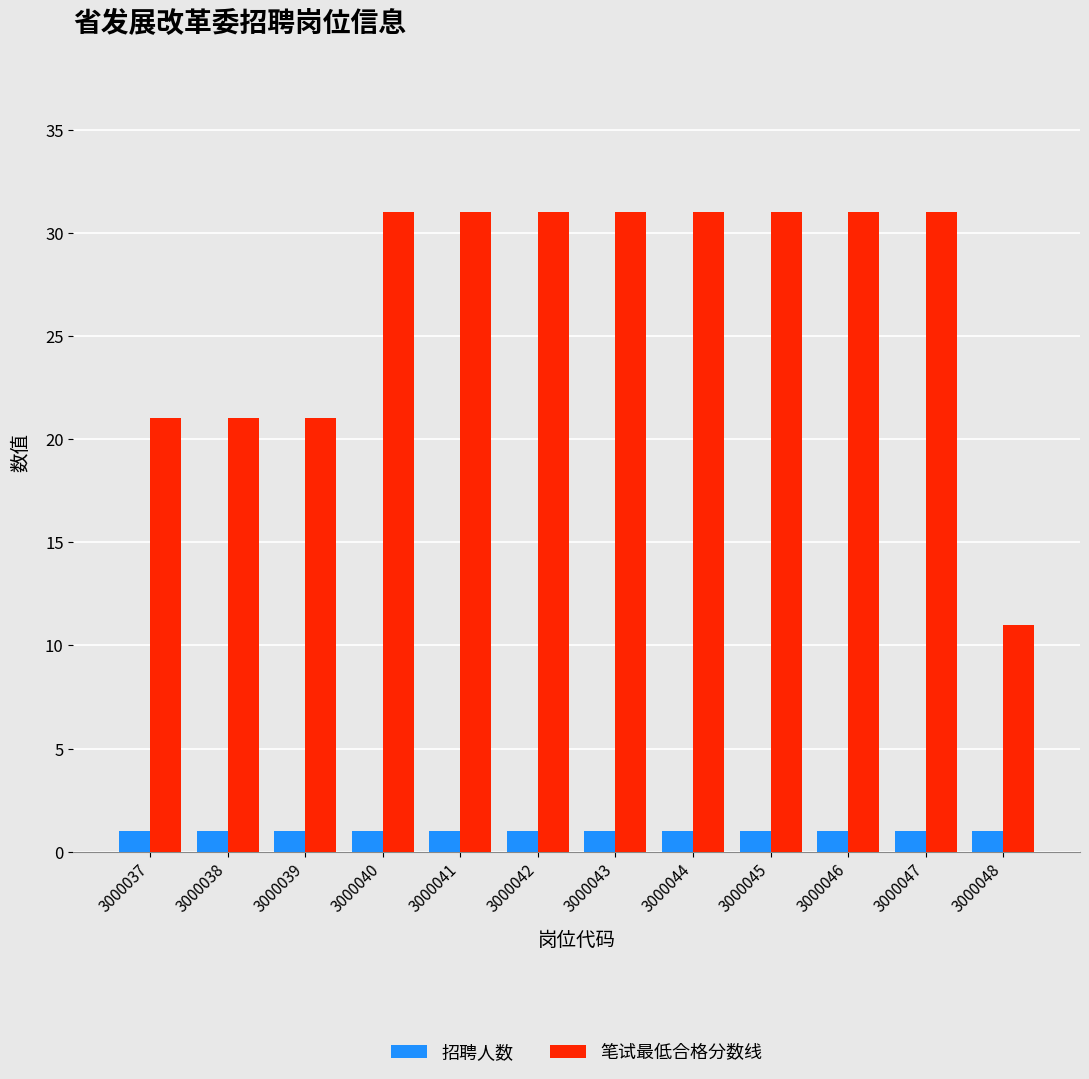

The 笔试最低合格分数线 series shows 14 at 3000045. True or false?

False